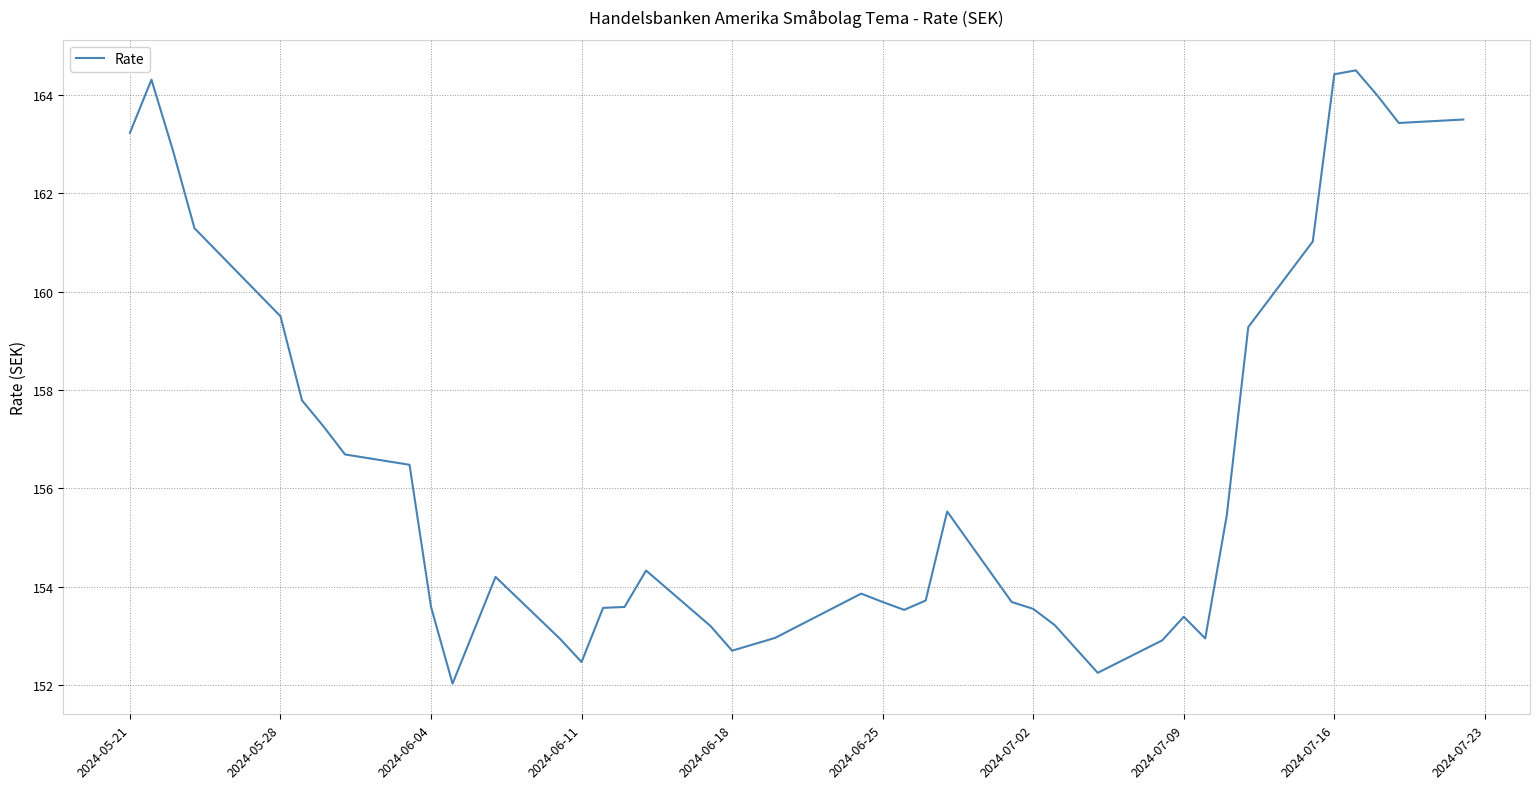

What is the average value?

156.6